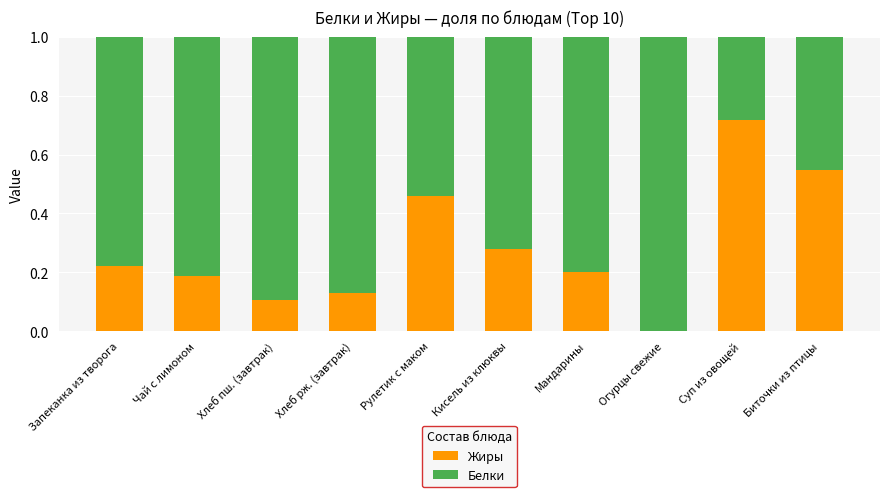

Which category has the highest value in the Жиры series?

Суп из овощей